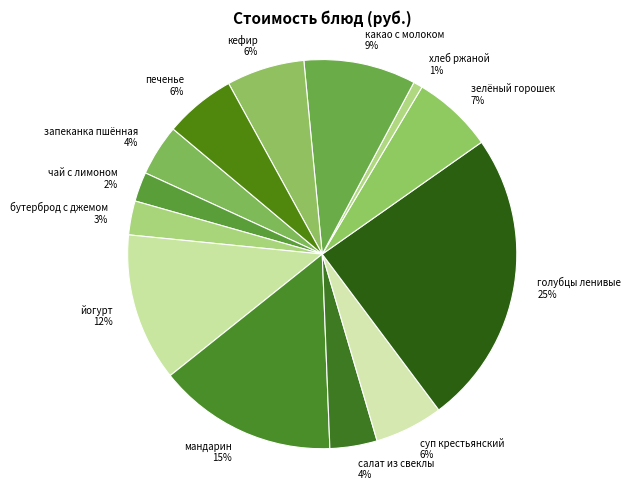

Count the number of slices in the pie.

13